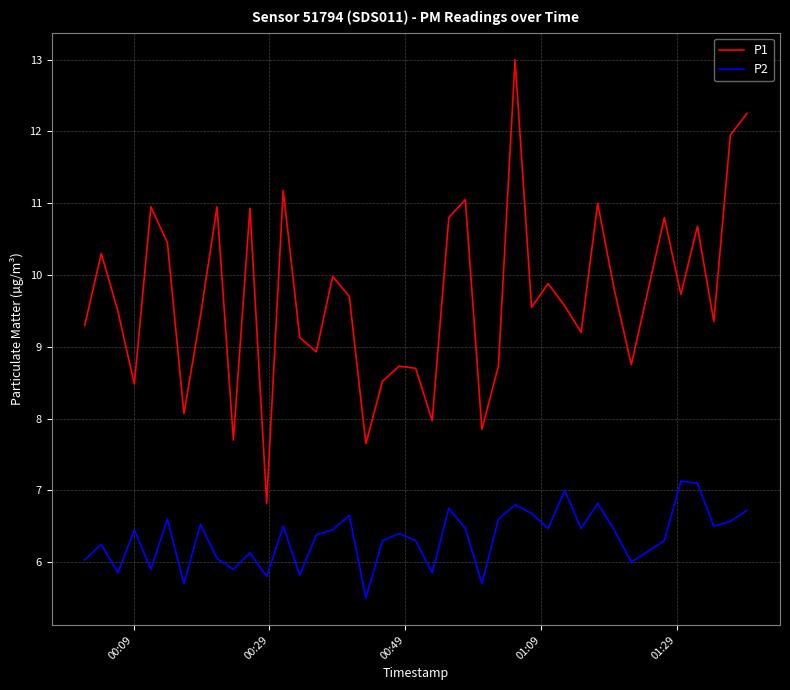

Which series has the largest total across all categories?

P1